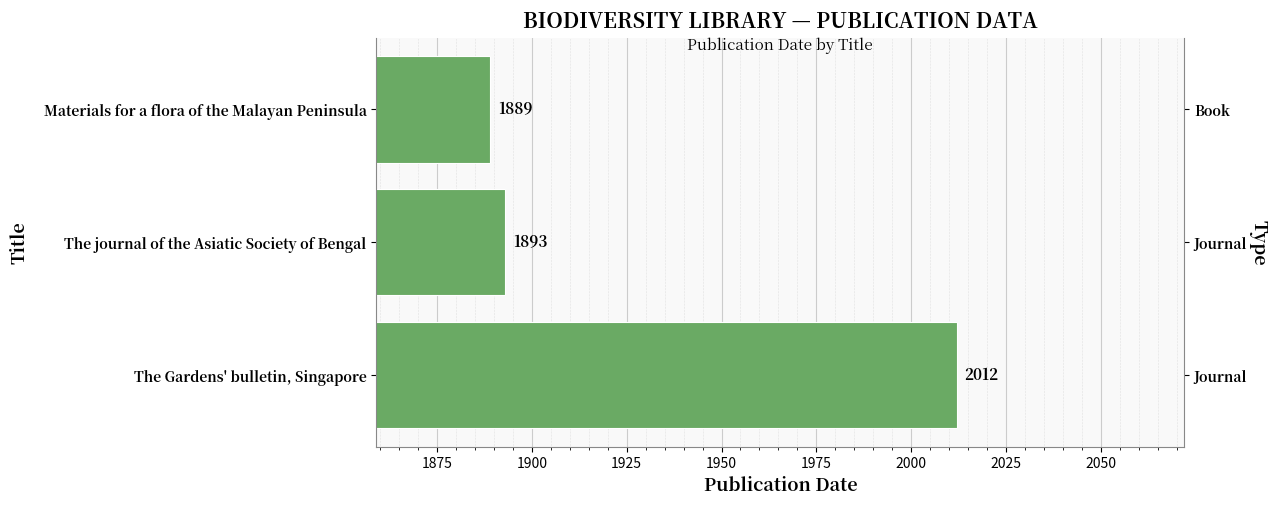

Reading right to left, transcribe all the data shown in this chart.

1889	1893	2012